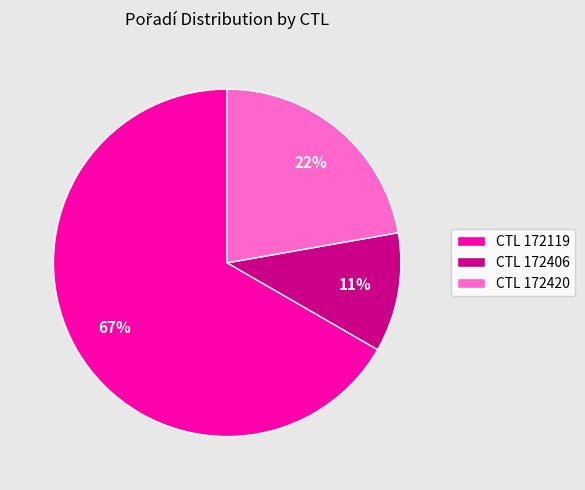

What is the ratio of the value at CTL 172420 to the value at CTL 172119?

0.3